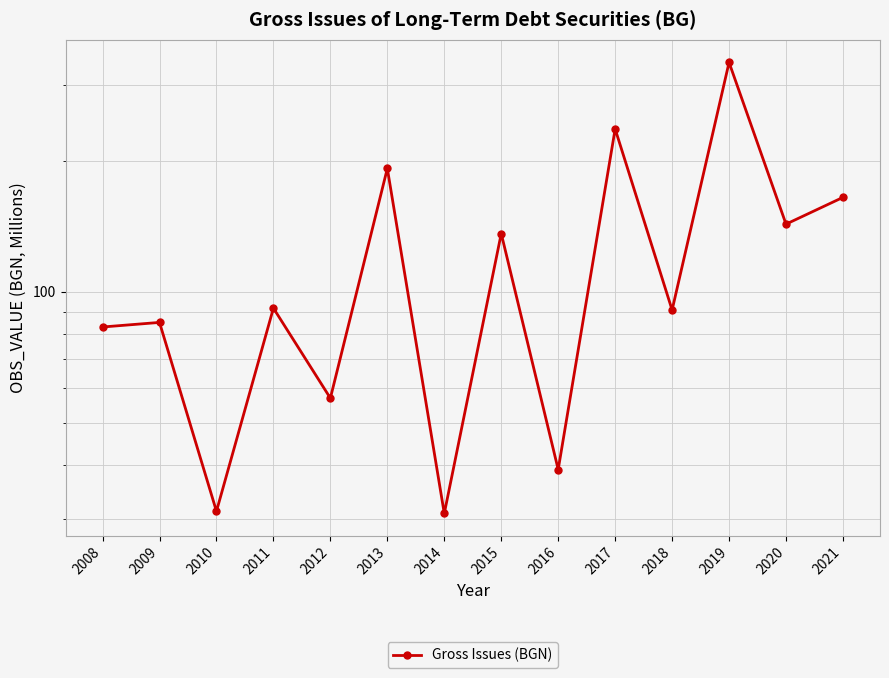

Reading right to left, what are all the values shown in this chart?

165.1	143.3	337.5	90.9	237.2	39.0	136.3	30.9	192.4	57.0	91.8	31.3	85.1	83.1